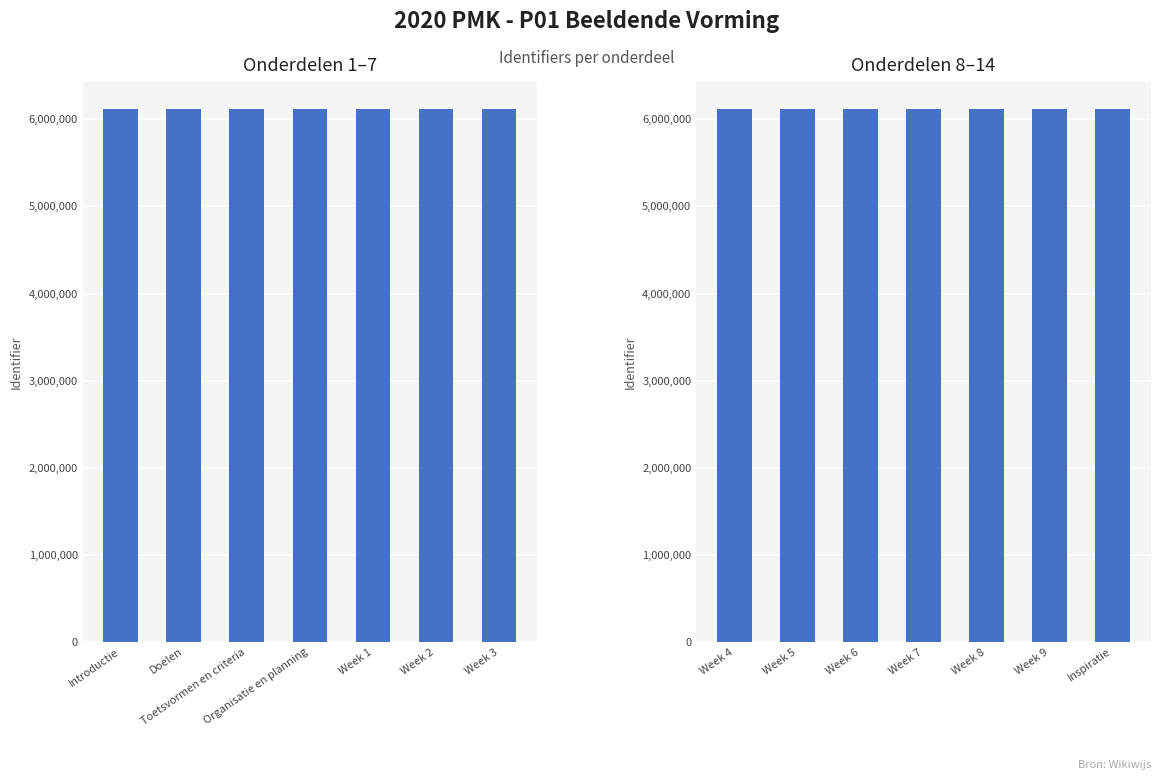

What is the value of the Onderdelen 1–7 bar at the 2nd from the left?

6121513